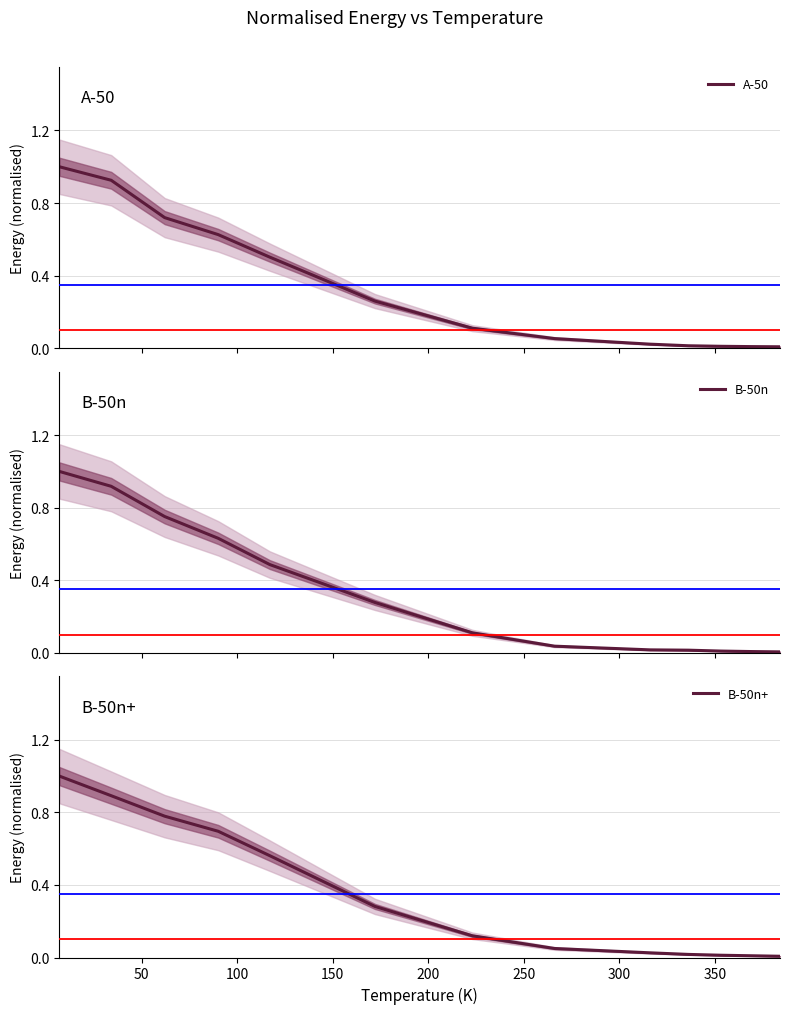

What is the maximum value for A-50?

1.0